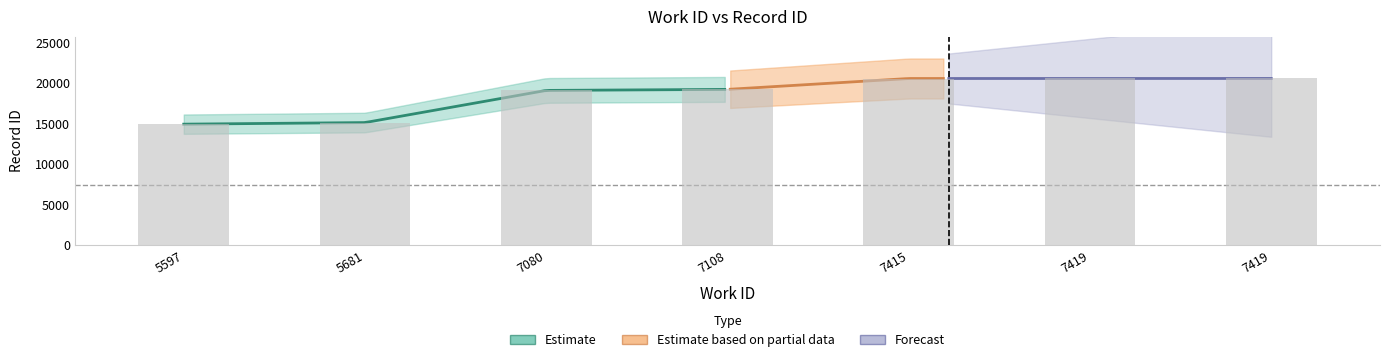

Reading left to right, extract all data points from this chart.

5597=14959	5681=15155	7080=19131	7108=19258	7415=20603	7419=20608	7419=20609